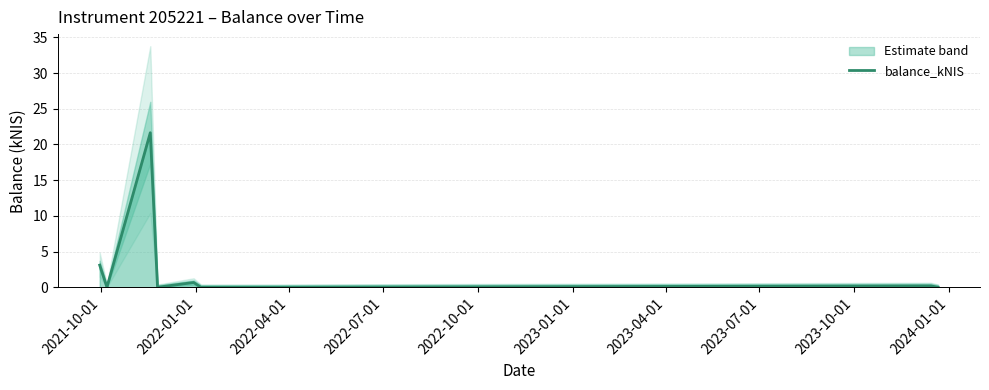

What is the value of the 3rd point from the left?

21.6